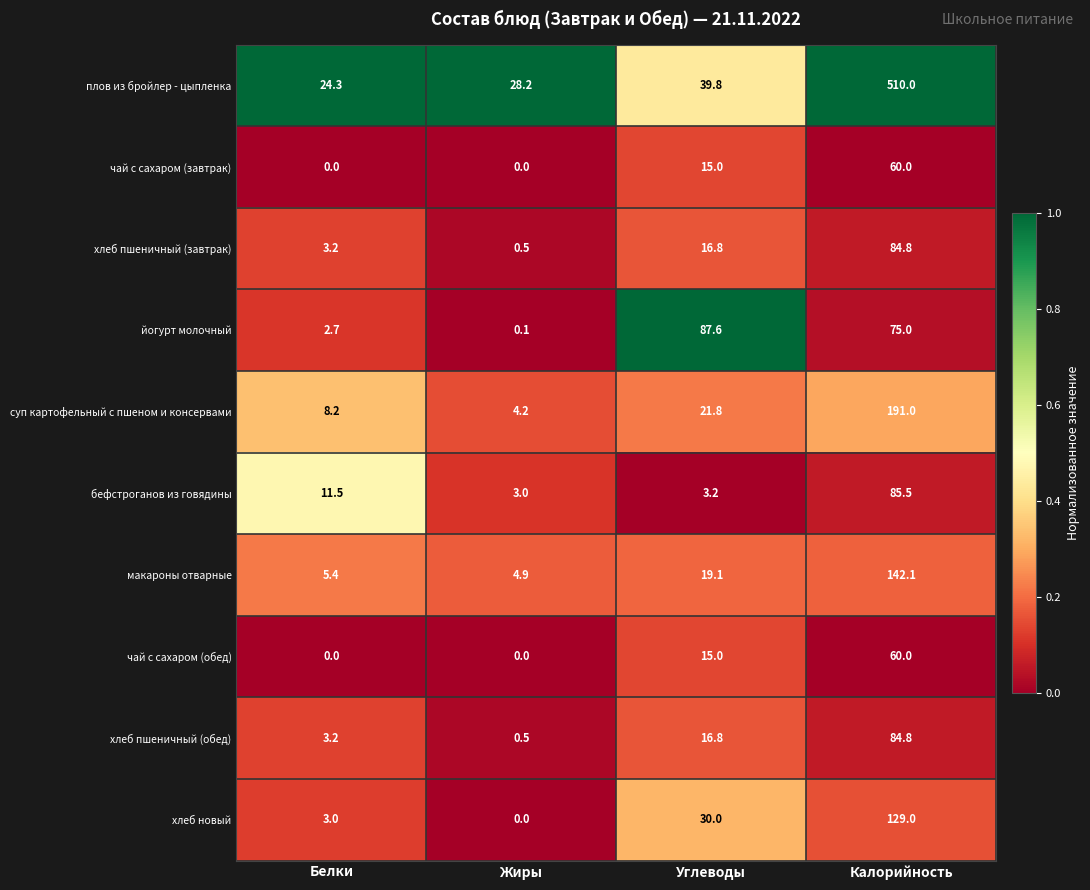

What is the total value across all series at Калорийность?

1422.2